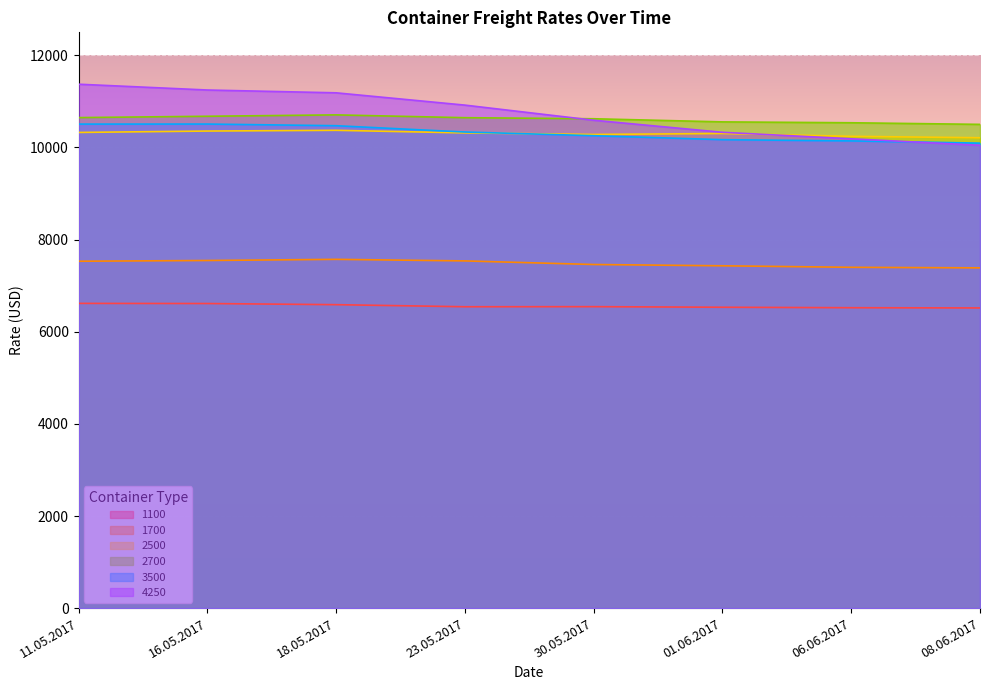

The 4250 series shows 15968 at 30.05.2017. True or false?

False